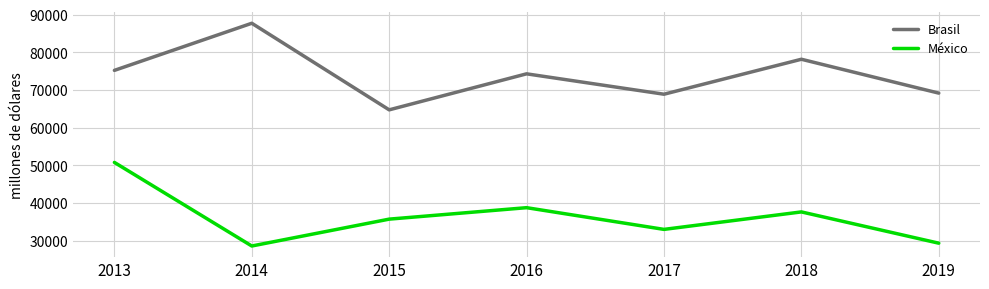

At which label does México reach its minimum?

2014